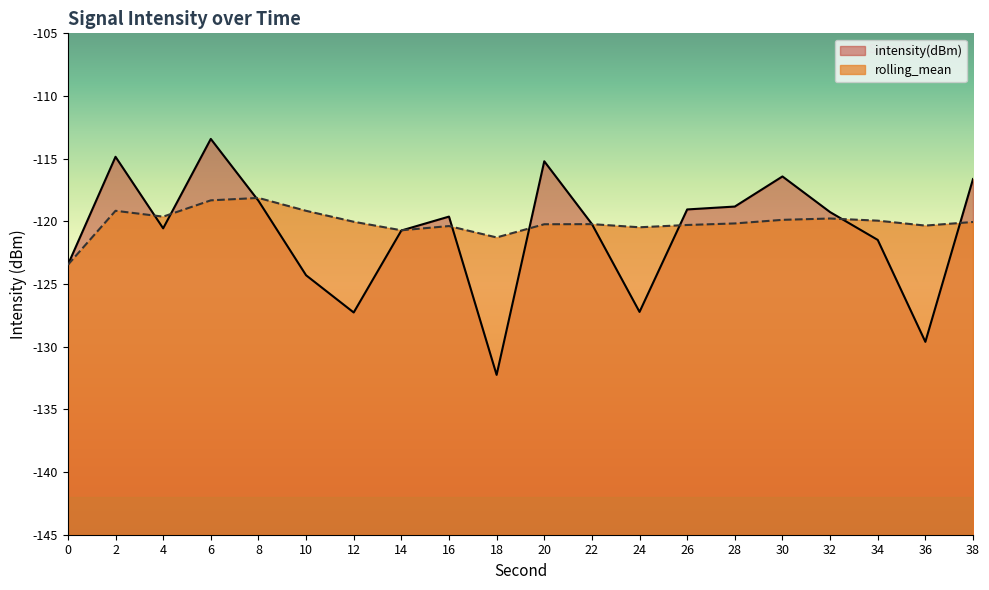

The rolling_mean series shows -207.0 at 16. True or false?

False